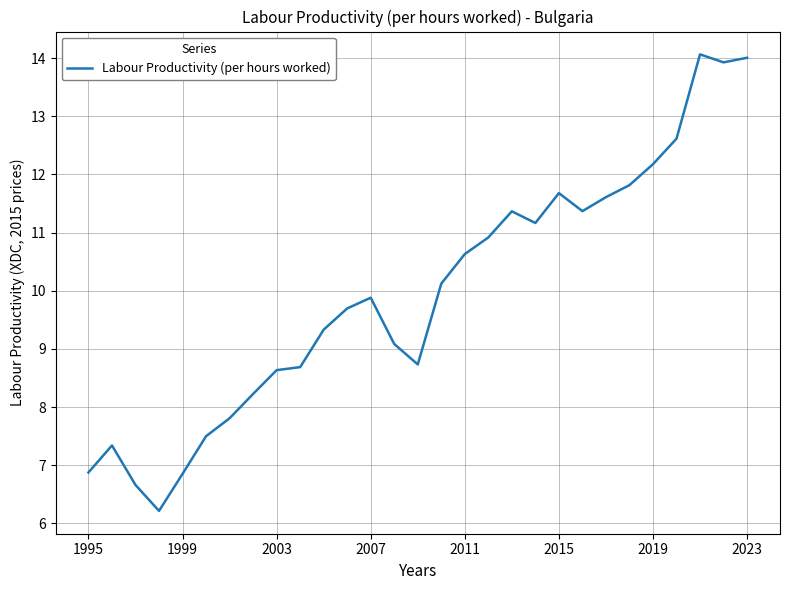

What is the maximum value shown in the chart?

14.1